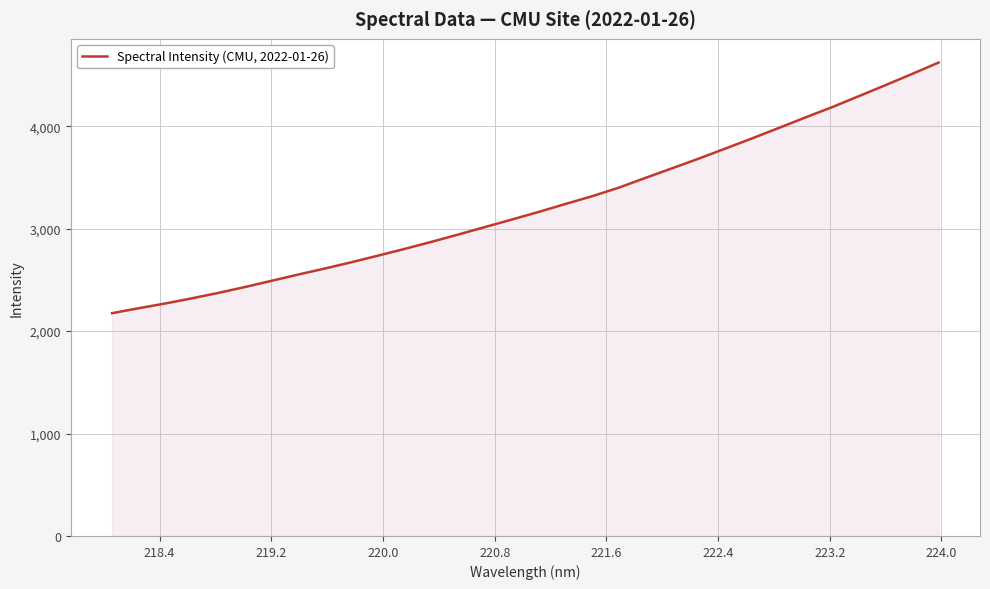

What is the greatest value displayed?

4621.6